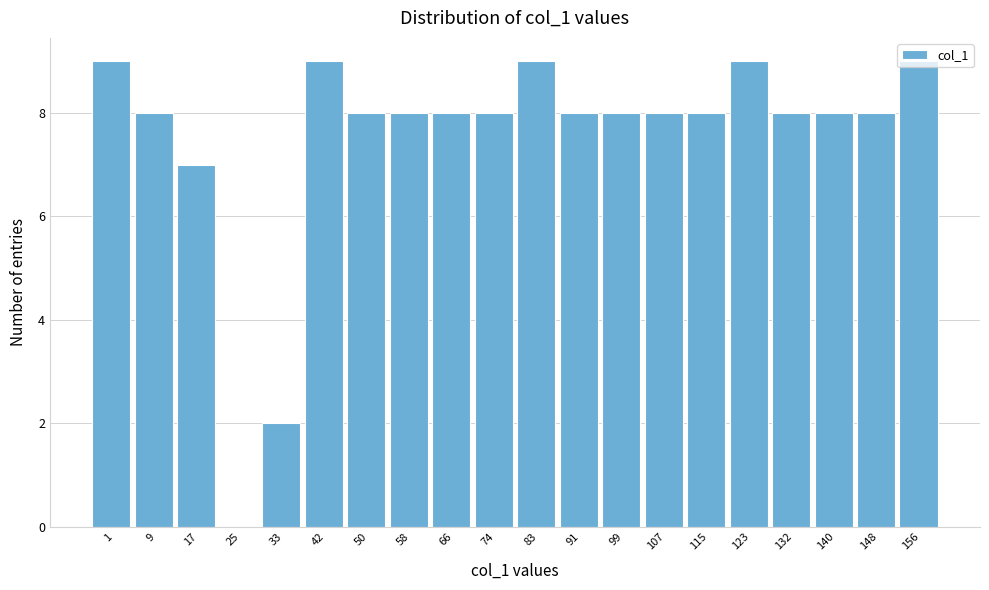

Which has a higher value, 74 or 156?

156